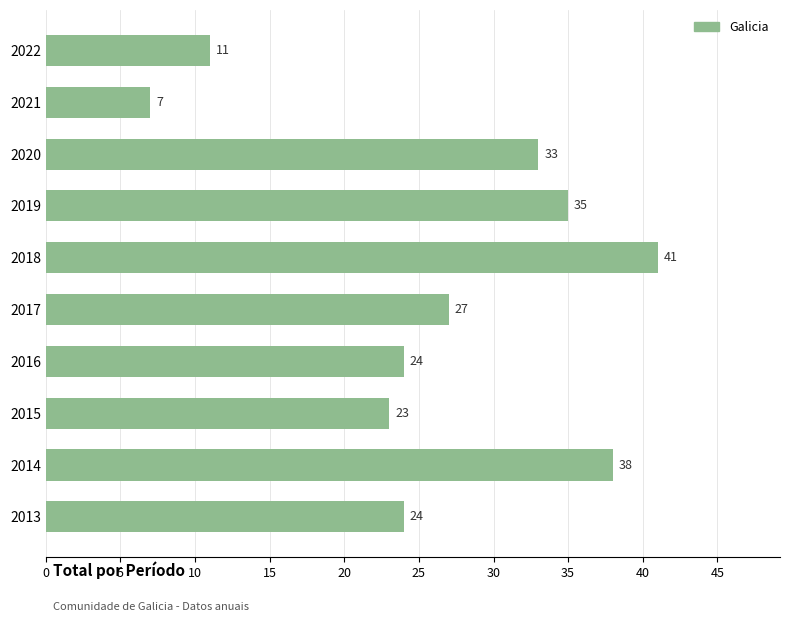

Read the value at 2021.

7